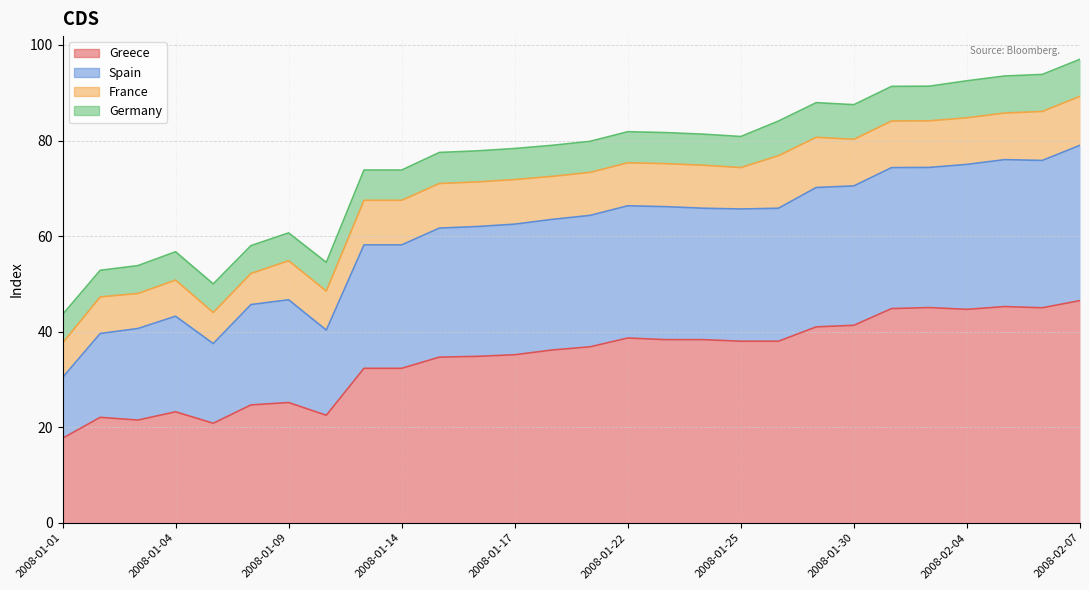

Is it true that Spain equals 16.7 at 2008-01-24?

False